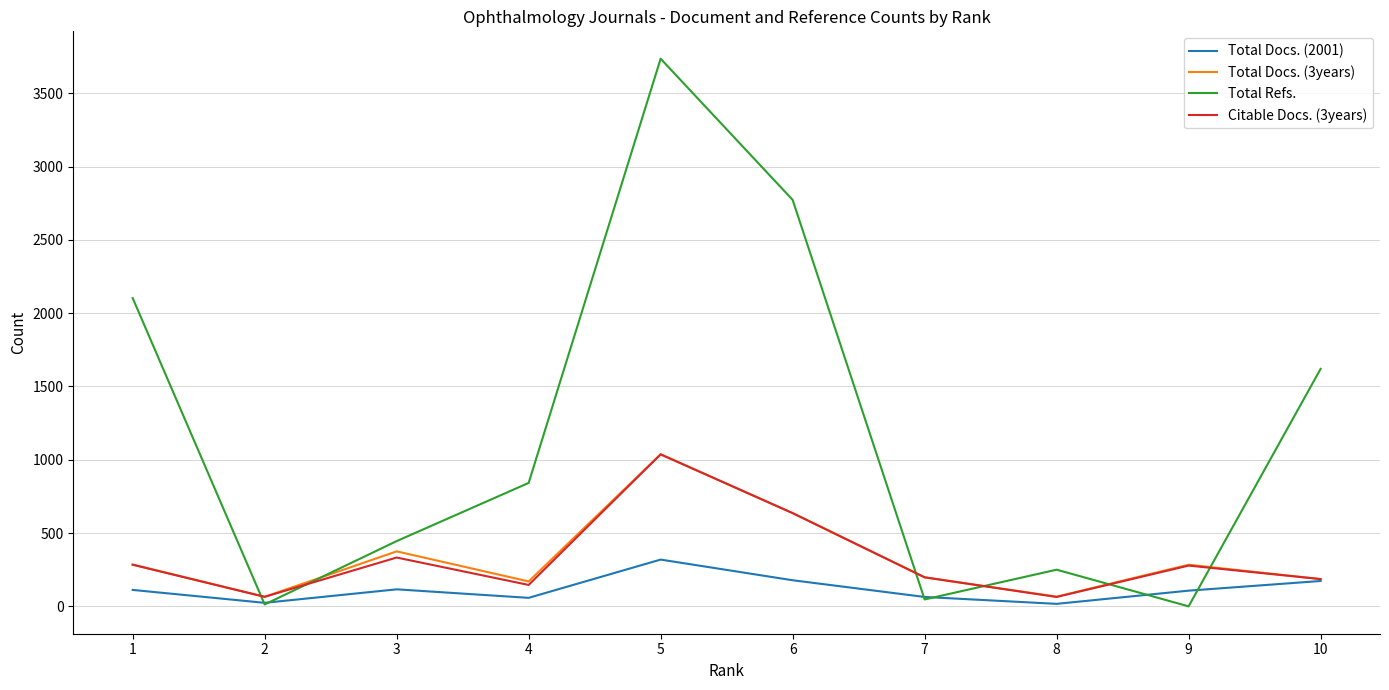

At how many categories does at least one series exceed 3379?

1